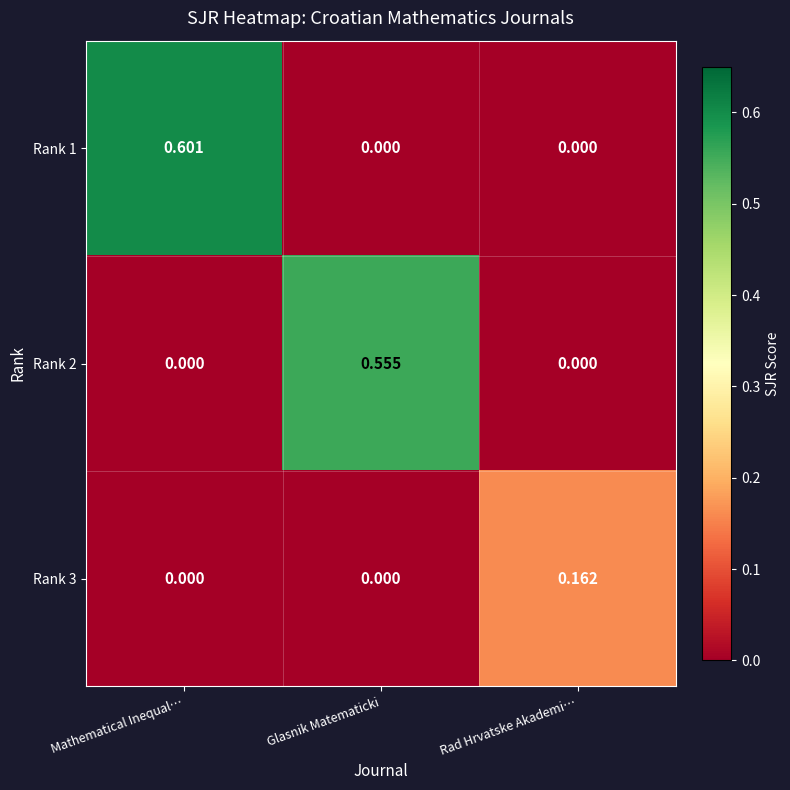

At which category is the sum across all series the highest?

Mathematical Inequal…